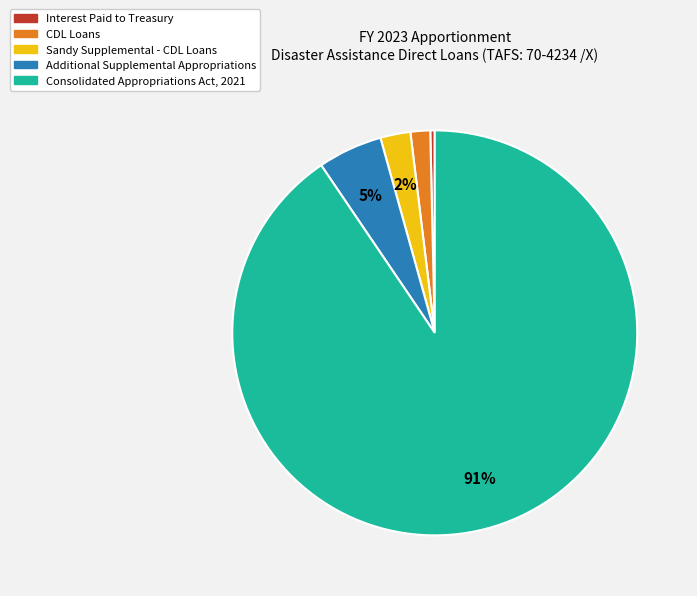

Count the number of slices in the pie.

5